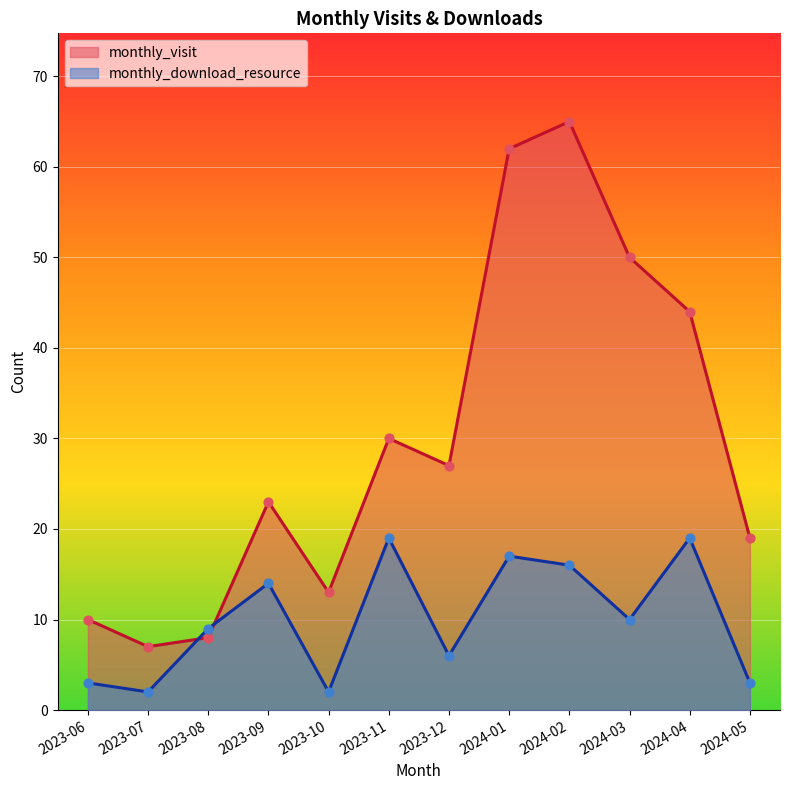

Which series has the largest total across all categories?

monthly_visit